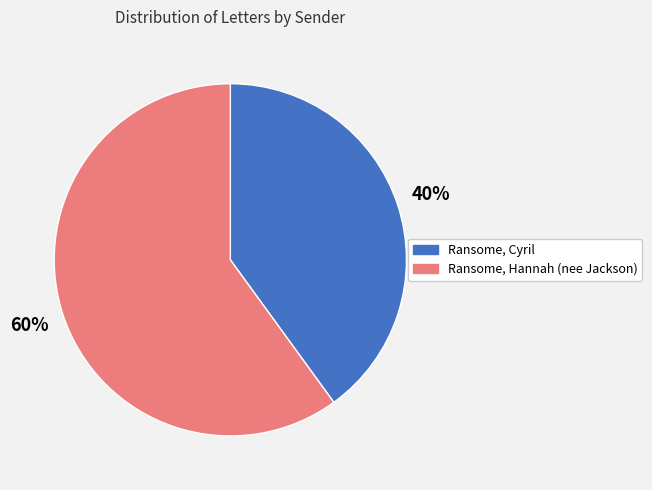

To the nearest percent, what percentage of the pie is Ransome, Hannah (nee Jackson)?

60%